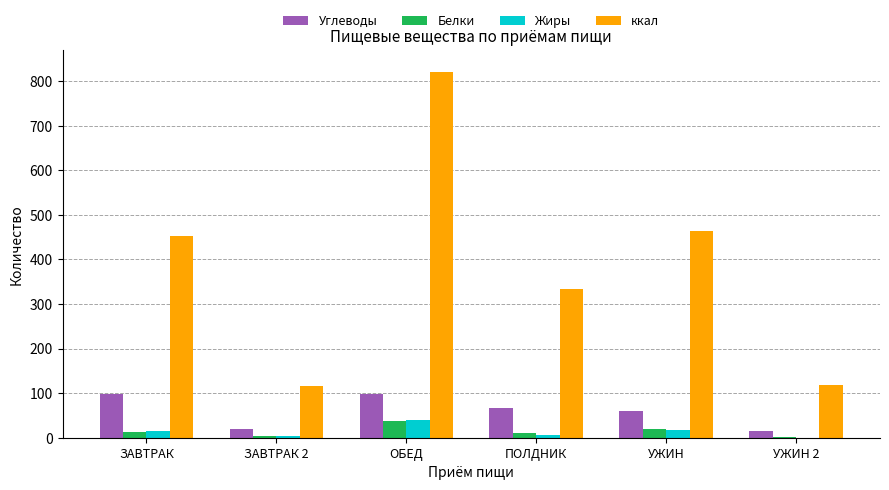

Which series has the largest total across all categories?

ккал